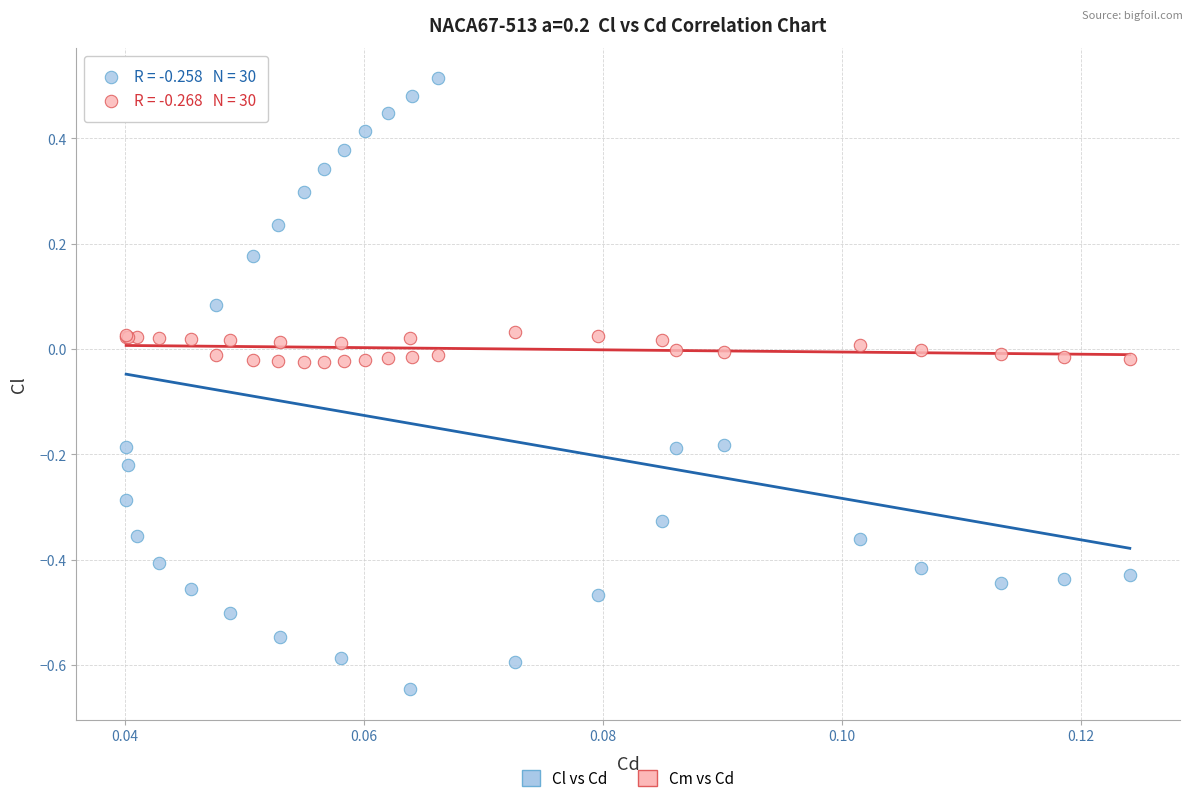

Which series has the widest spread of Y values?

Cl vs Cd